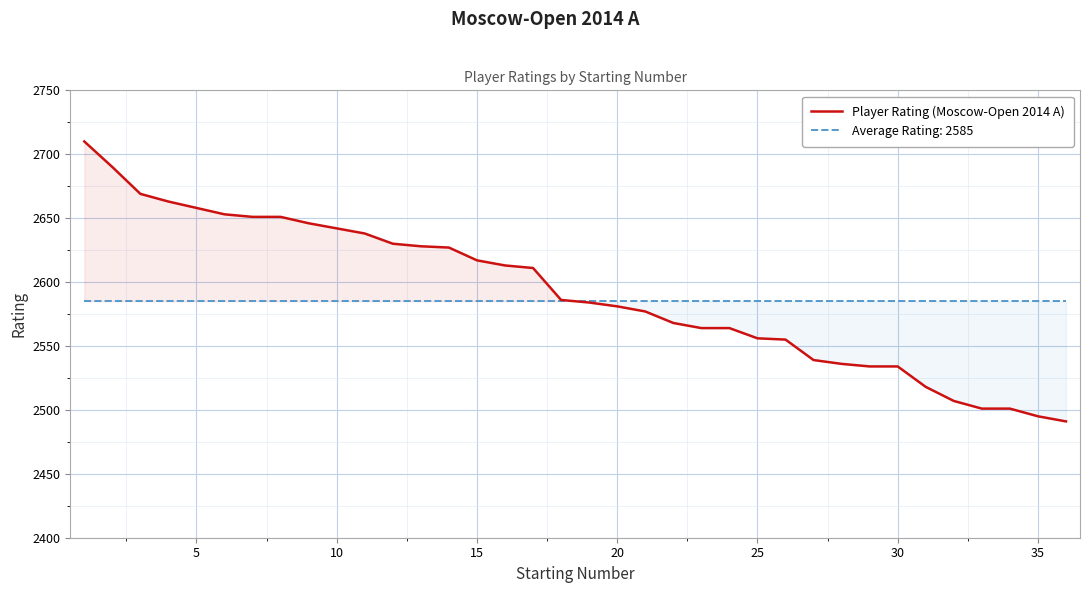

What is the minimum value for Player Rating (Moscow-Open 2014 A)?

2491